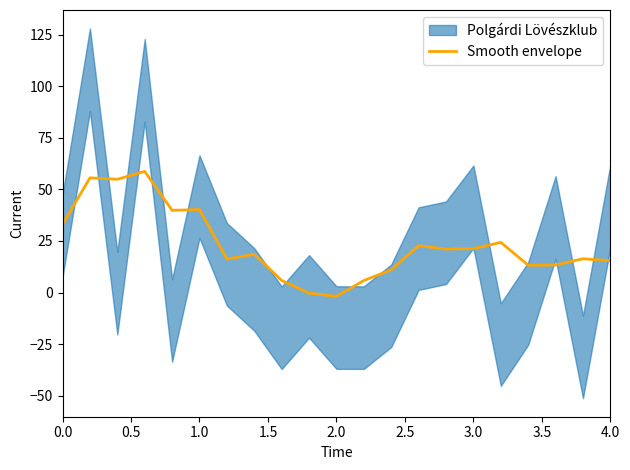

True or false: there are more than 1 points higher than both neighbors.

True